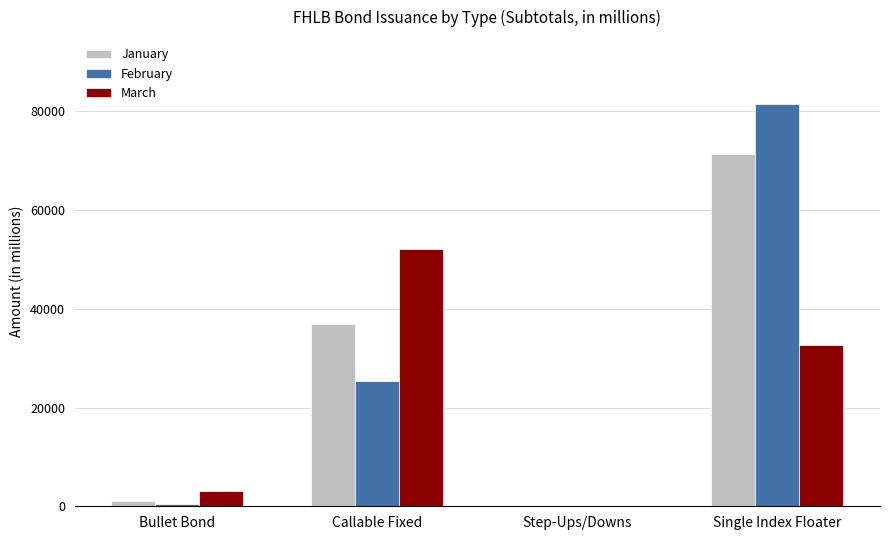

How many groups of bars are there?

4